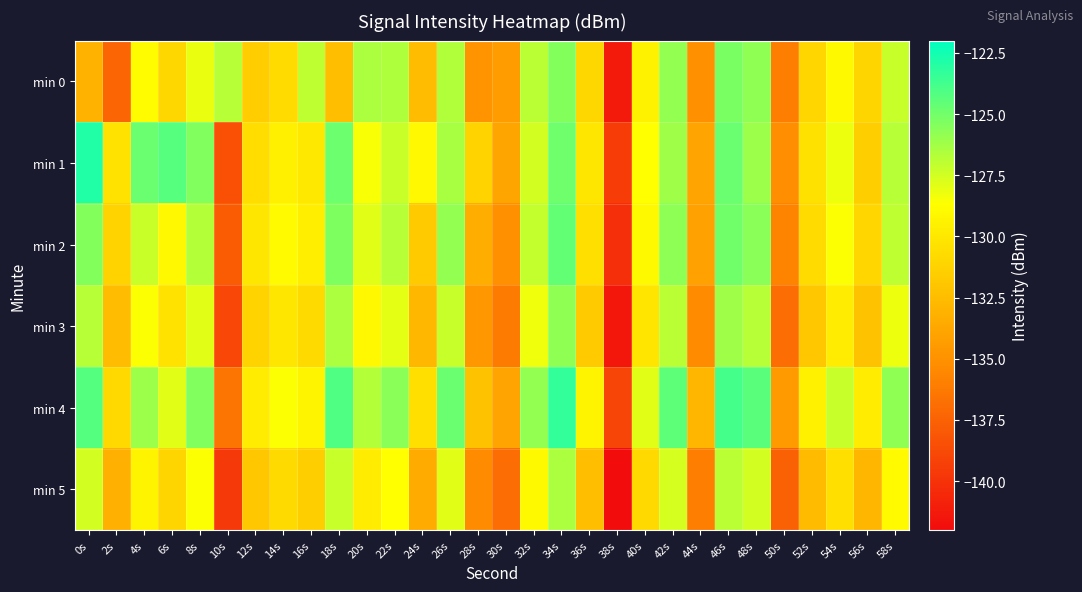

Reading left to right, list all the values displayed in this chart.

min 0: 0s=-133.1	2s=-137.4	4s=-128.8	6s=-130.9	8s=-128.2	10s=-126.8	12s=-131.6	14s=-130.7	16s=-127.0	18s=-132.4	20s=-126.5	22s=-126.6	24s=-132.5	26s=-126.7	28s=-134.9	30s=-134.4	32s=-126.9	34s=-125.5	36s=-130.9	38s=-141.3	40s=-129.4	42s=-125.9	44s=-135.0	46s=-125.3	48s=-125.8	50s=-136.0	52s=-131.0	54s=-129.0	56s=-131.1	58s=-127.2
min 1: 0s=-122.9	2s=-130.3	4s=-124.8	6s=-124.3	8s=-125.4	10s=-138.4	12s=-130.6	14s=-129.5	16s=-130.0	18s=-124.8	20s=-128.5	22s=-127.3	24s=-129.1	26s=-126.4	28s=-131.2	30s=-133.8	32s=-127.5	34s=-124.9	36s=-130.1	38s=-139.5	40s=-128.7	42s=-126.2	44s=-133.9	46s=-124.8	48s=-126.1	50s=-135.2	52s=-130.4	54s=-128.2	56s=-131.5	58s=-126.8
min 2: 0s=-125.5	2s=-131.2	4s=-127.3	6s=-129.1	8s=-126.7	10s=-137.8	12s=-130.1	14s=-128.9	16s=-129.6	18s=-125.3	20s=-127.9	22s=-126.8	24s=-131.7	26s=-125.9	28s=-133.4	30s=-135.1	32s=-127.1	34s=-124.6	36s=-130.5	38s=-140.2	40s=-129.0	42s=-125.7	44s=-134.1	46s=-125.0	48s=-125.6	50s=-135.7	52s=-130.7	54s=-128.6	56s=-131.0	58s=-127.0
min 3: 0s=-126.8	2s=-132.5	4s=-128.6	6s=-130.3	8s=-127.9	10s=-138.9	12s=-131.2	14s=-130.1	16s=-130.8	18s=-126.5	20s=-129.1	22s=-128.0	24s=-132.8	26s=-127.2	28s=-134.6	30s=-136.2	32s=-128.3	34s=-125.8	36s=-131.7	38s=-141.4	40s=-130.2	42s=-126.9	44s=-135.3	46s=-126.2	48s=-126.8	50s=-136.9	52s=-131.9	54s=-129.8	56s=-132.2	58s=-128.2
min 4: 0s=-124.2	2s=-130.9	4s=-126.1	6s=-127.9	8s=-125.4	10s=-136.5	12s=-129.8	14s=-128.6	16s=-129.3	18s=-124.1	20s=-126.7	22s=-125.6	24s=-130.5	26s=-124.8	28s=-132.2	30s=-133.9	32s=-125.9	34s=-123.4	36s=-129.3	38s=-139.0	40s=-127.9	42s=-124.5	44s=-132.9	46s=-123.8	48s=-124.4	50s=-134.5	52s=-129.5	54s=-127.2	56s=-129.8	58s=-125.8
min 5: 0s=-127.5	2s=-133.2	4s=-129.3	6s=-131.1	8s=-128.6	10s=-139.6	12s=-131.9	14s=-130.8	16s=-131.5	18s=-127.2	20s=-129.8	22s=-128.7	24s=-133.5	26s=-127.9	28s=-135.3	30s=-136.9	32s=-129.0	34s=-126.5	36s=-132.4	38s=-142.1	40s=-130.9	42s=-127.6	44s=-136.0	46s=-126.9	48s=-127.5	50s=-137.6	52s=-132.6	54s=-130.5	56s=-132.9	58s=-128.9